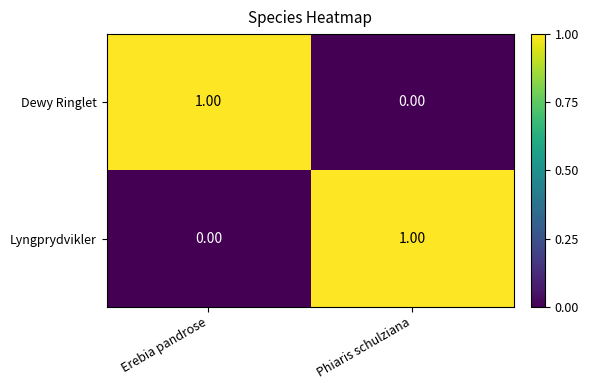

Rank the categories by Lyngprydvikler value from lowest to highest.

Erebia pandrose, Phiaris schulziana